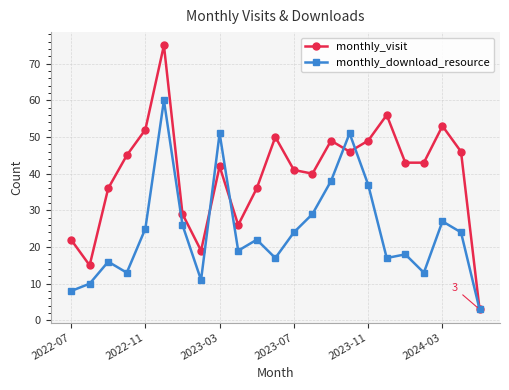

At how many categories does at least one series exceed 9?

22